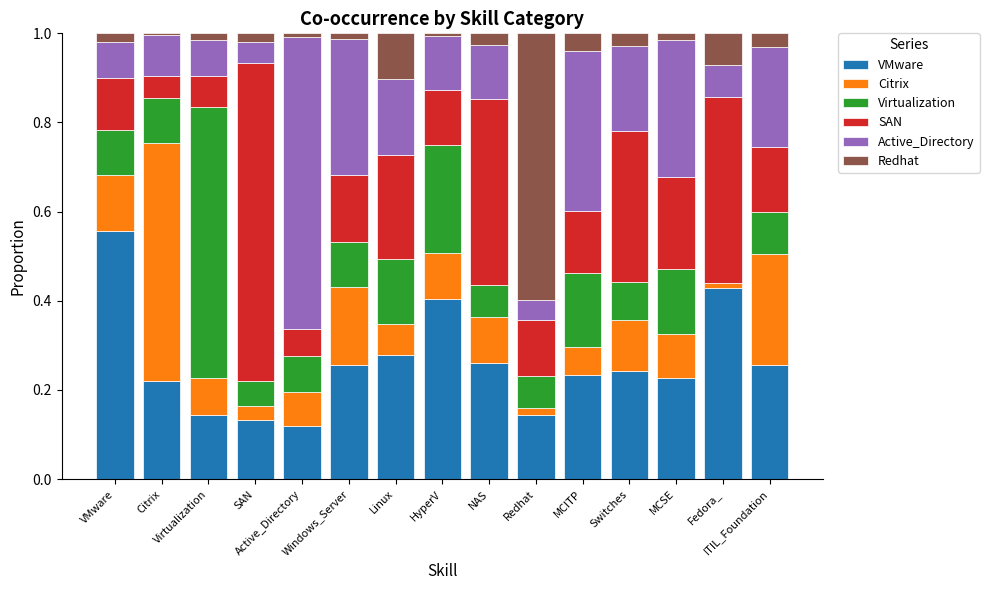

How many series are shown in this chart?

6